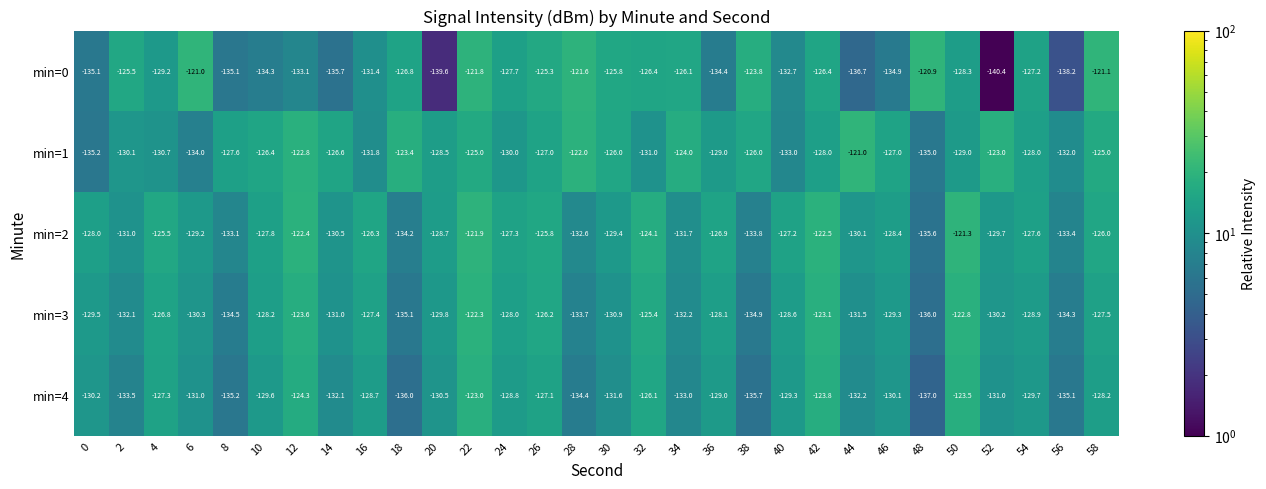

What is the total value across all series at 54?

-641.4